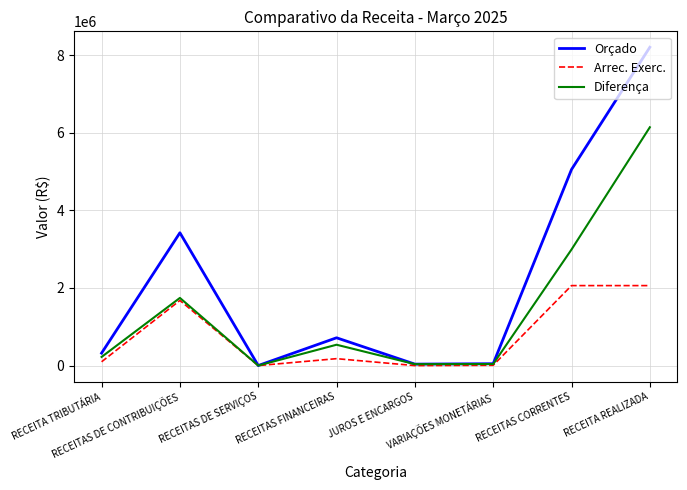

True or false: Diferença has more than 1 interior local peaks.

True